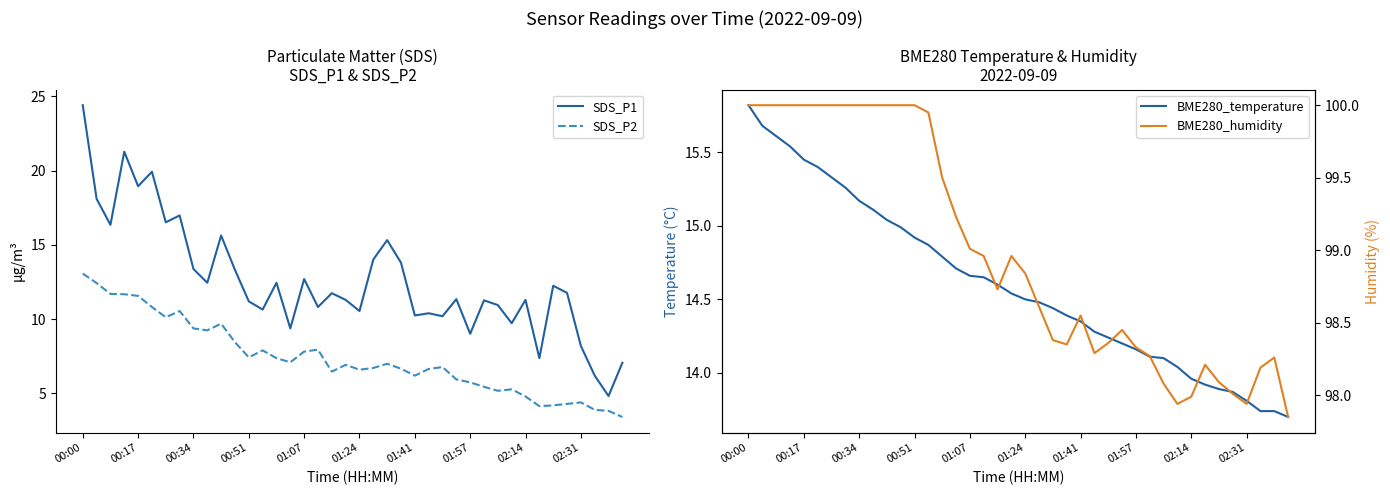

What is the minimum value for SDS_P1?

4.8